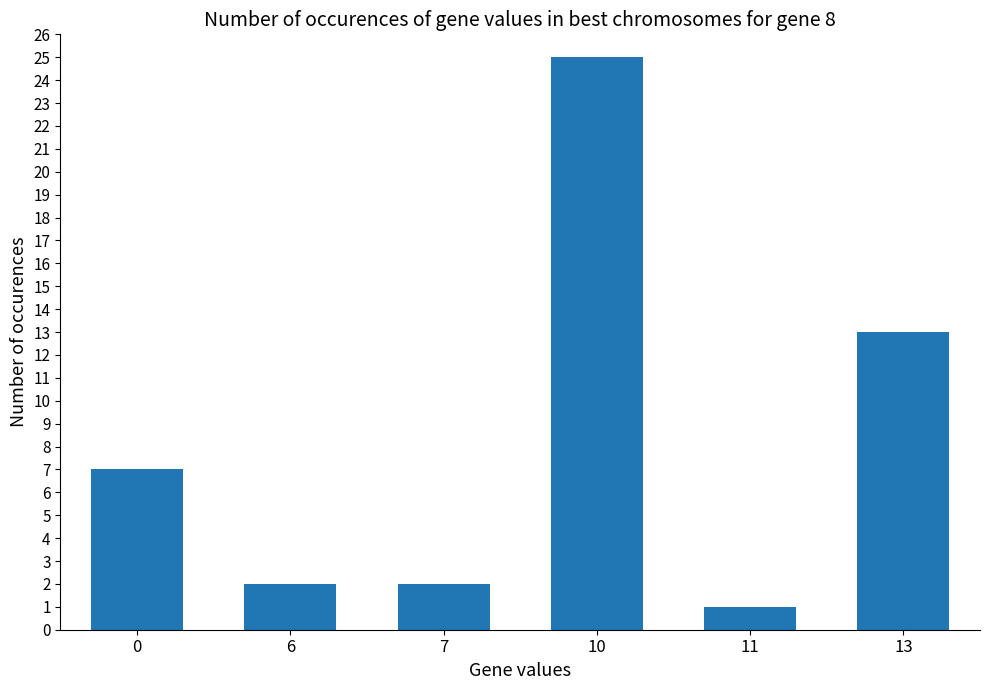

How many categories are shown in the chart?

6